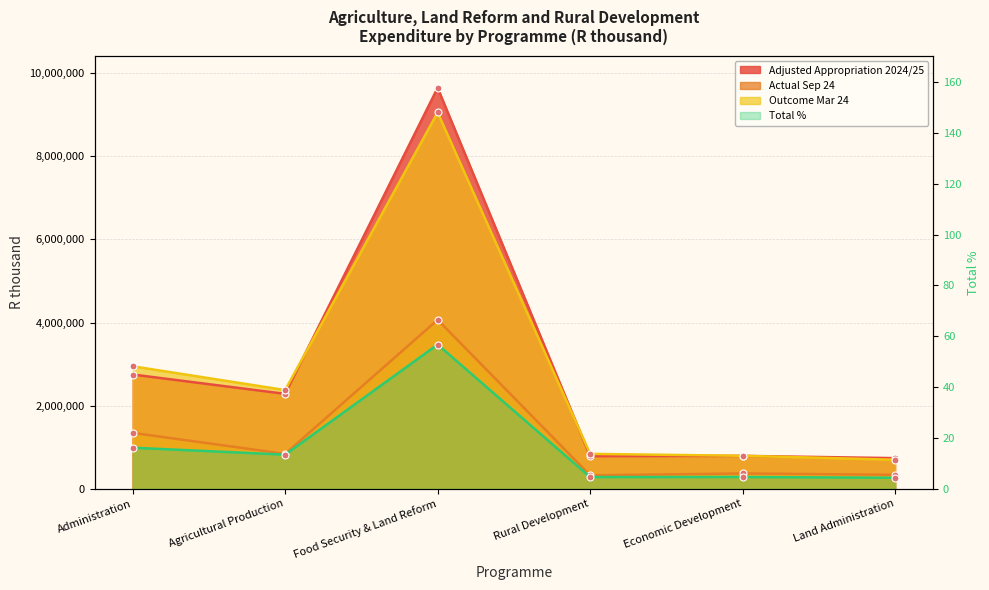

What is the label of the 6th point from the left?

Land Administration